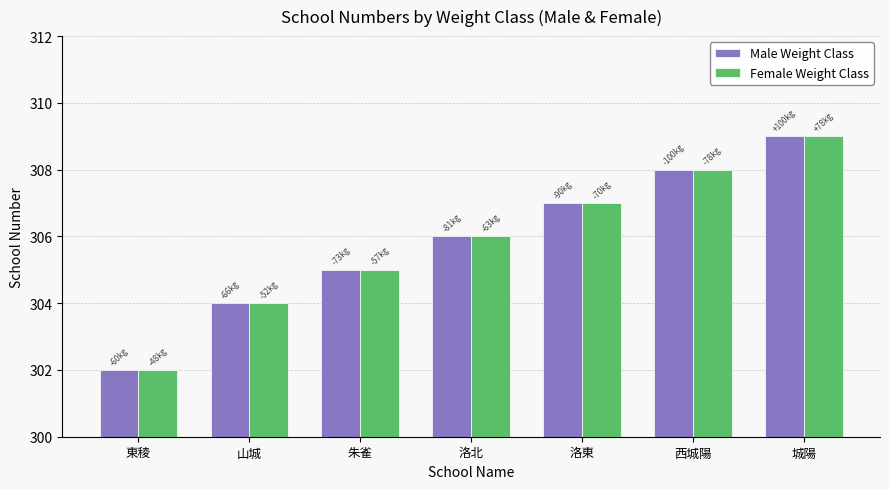

What is the sum of all Female Weight Class values?

2141